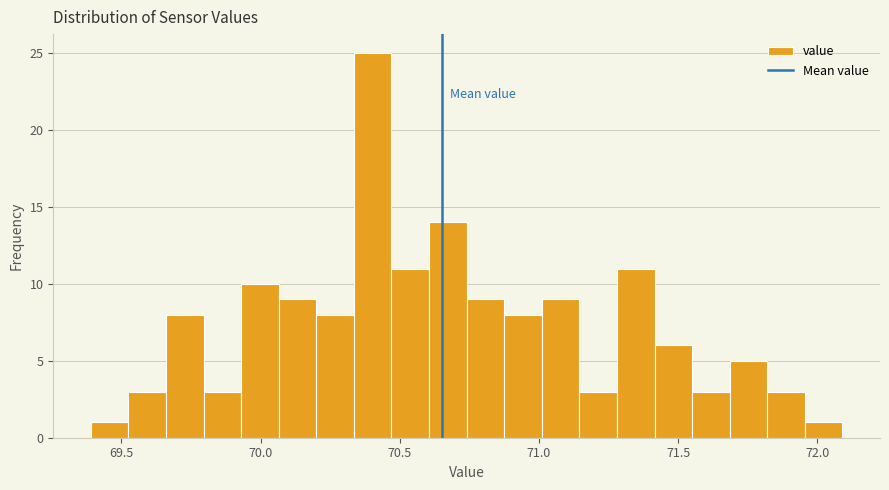

Read against the x-axis, roughly where is the centre of the tallest bar?

70.40